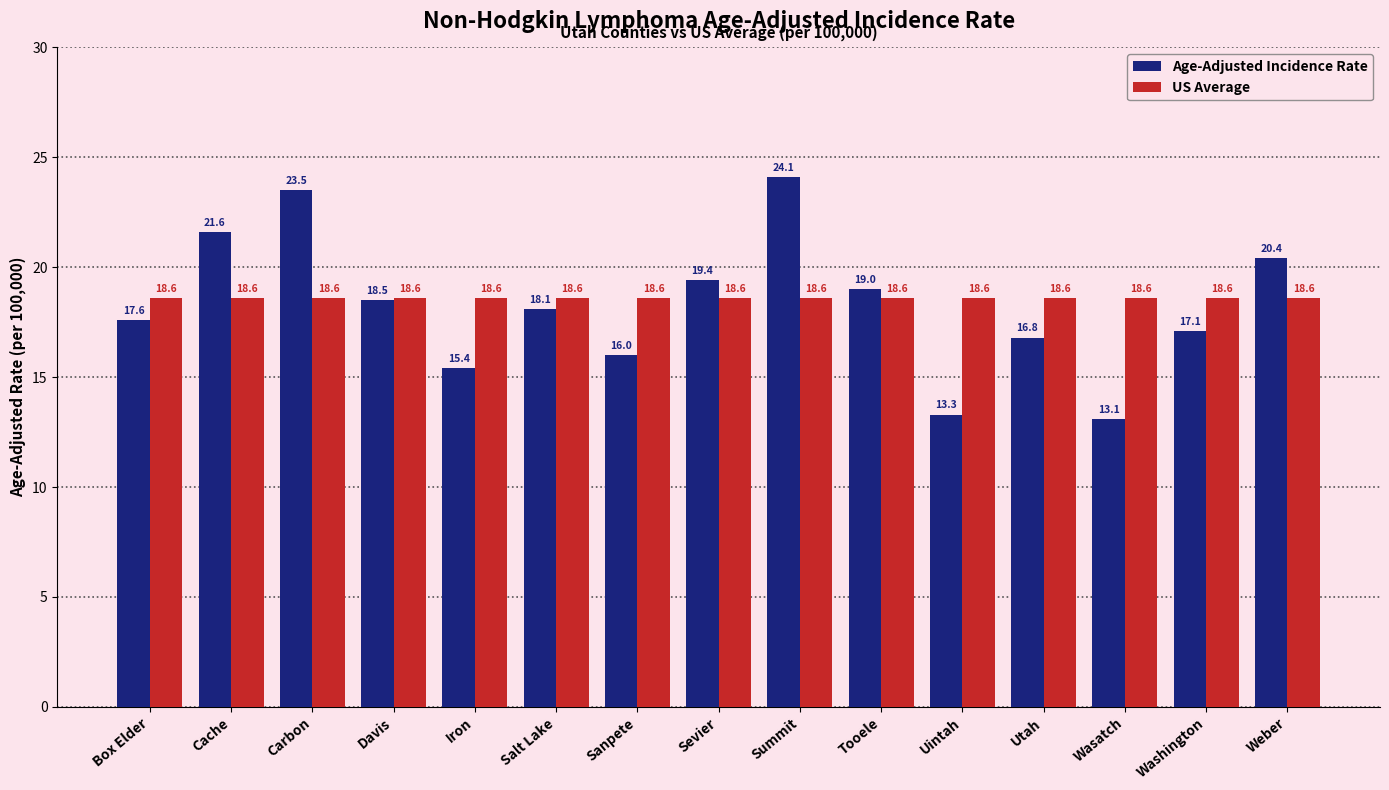

Where does the Age-Adjusted Incidence Rate series first go above 18?

Cache